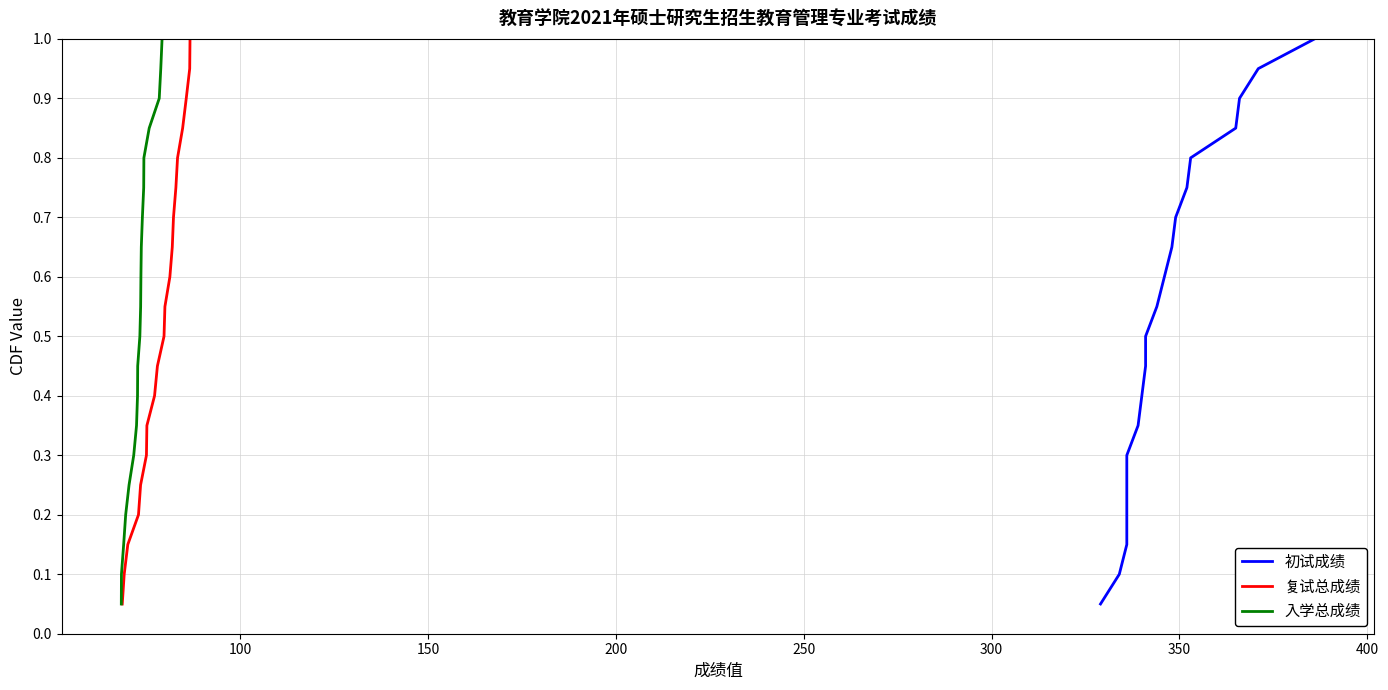

What are all the series names shown in the legend?

初试成绩, 复试总成绩, 入学总成绩